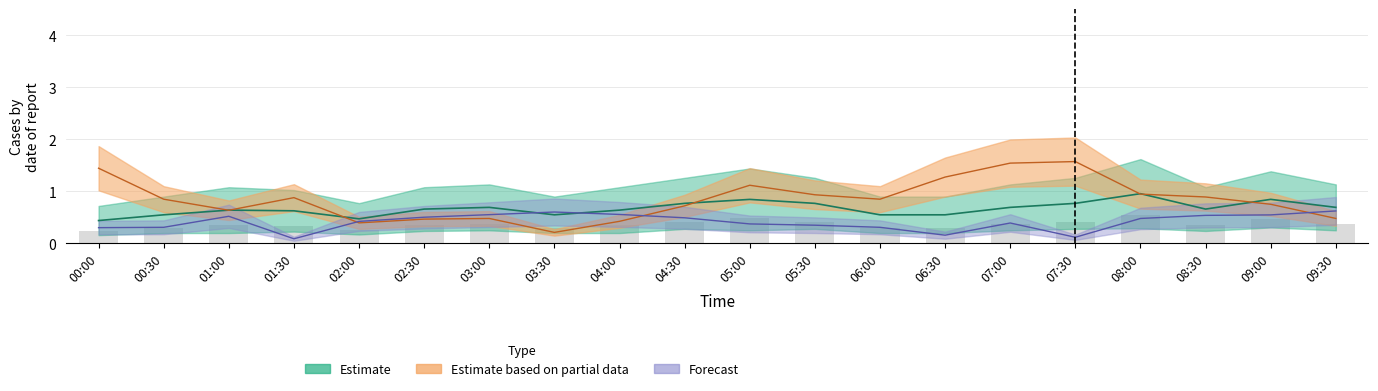

What is the difference between the highest and lowest values at 00:00?

1.2